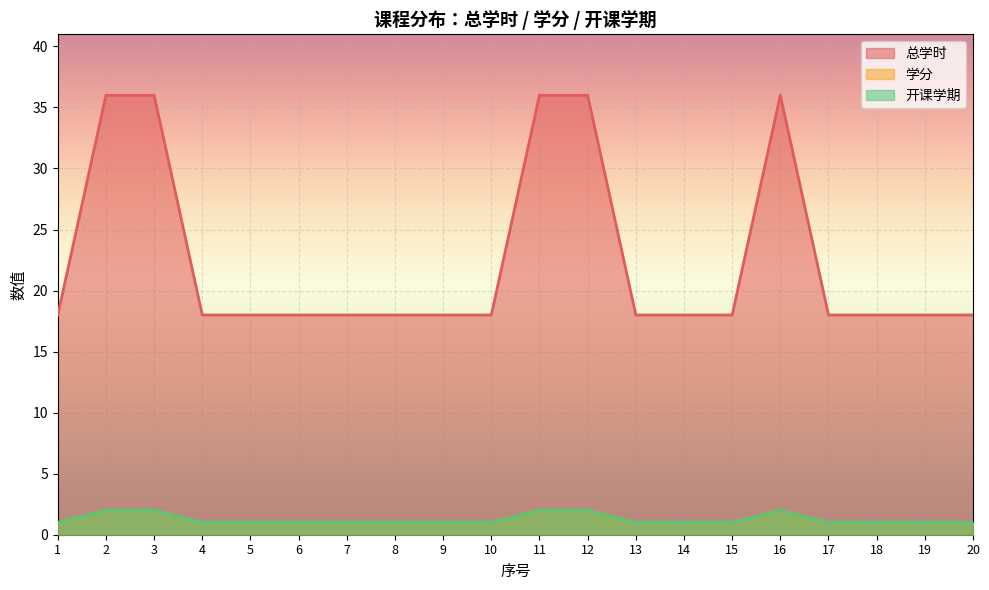

Which has a higher value, 10 or 14?

10